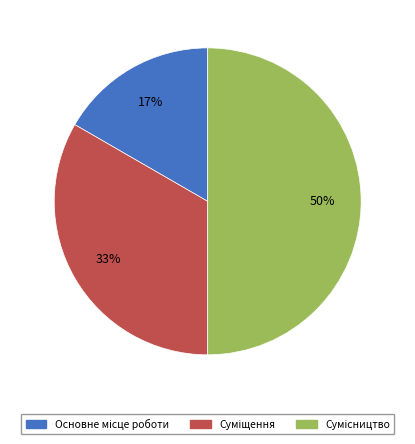

To the nearest percent, what is the difference between the largest and smallest slice percentages?

33%